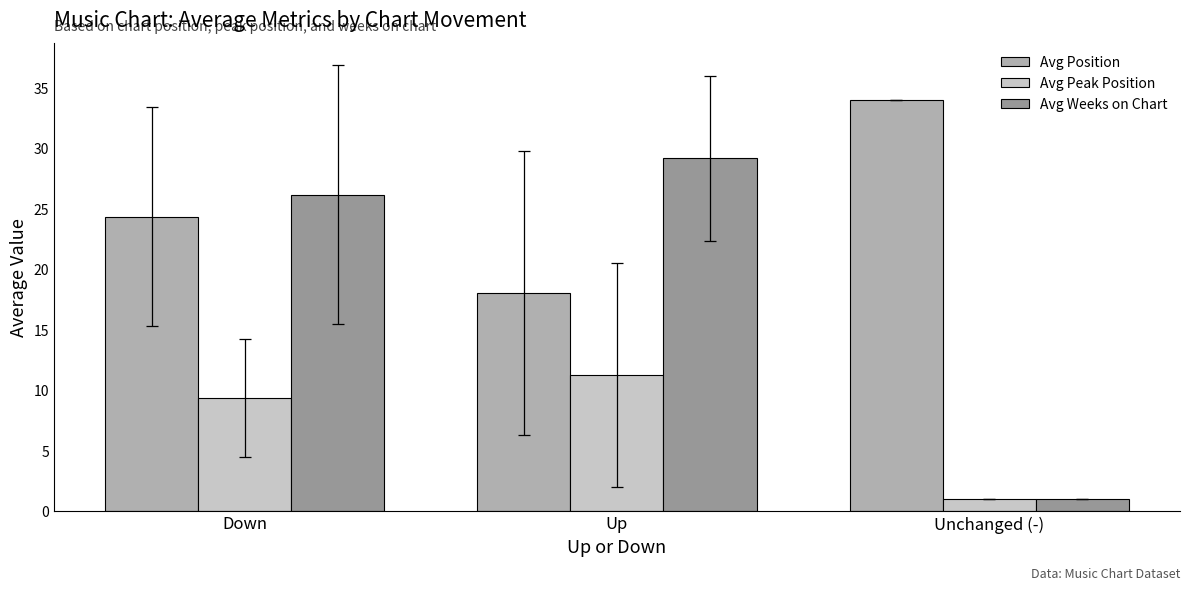

What position from the left is Up?

2